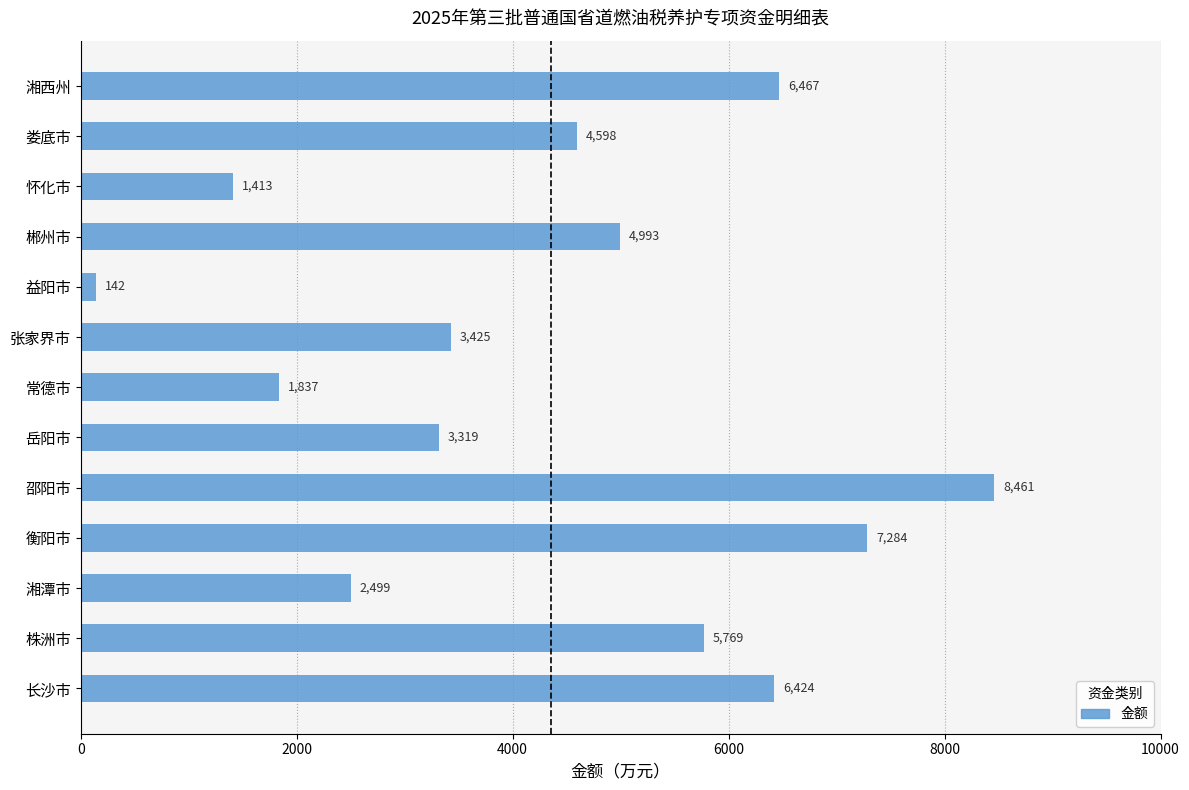

How many categories are shown in the chart?

13